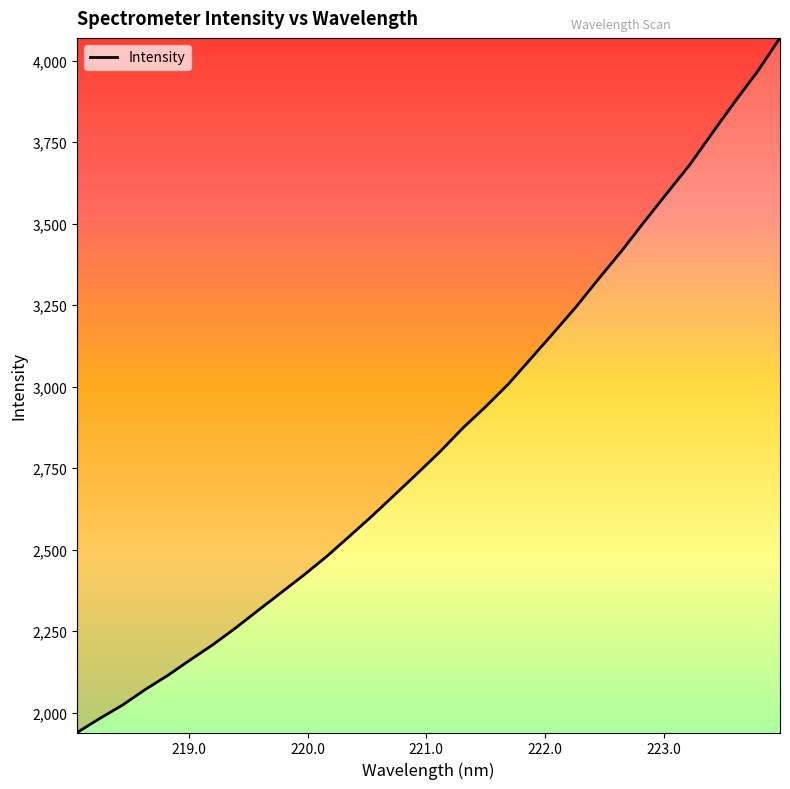

What is the difference between the maximum and minimum values?

2131.3